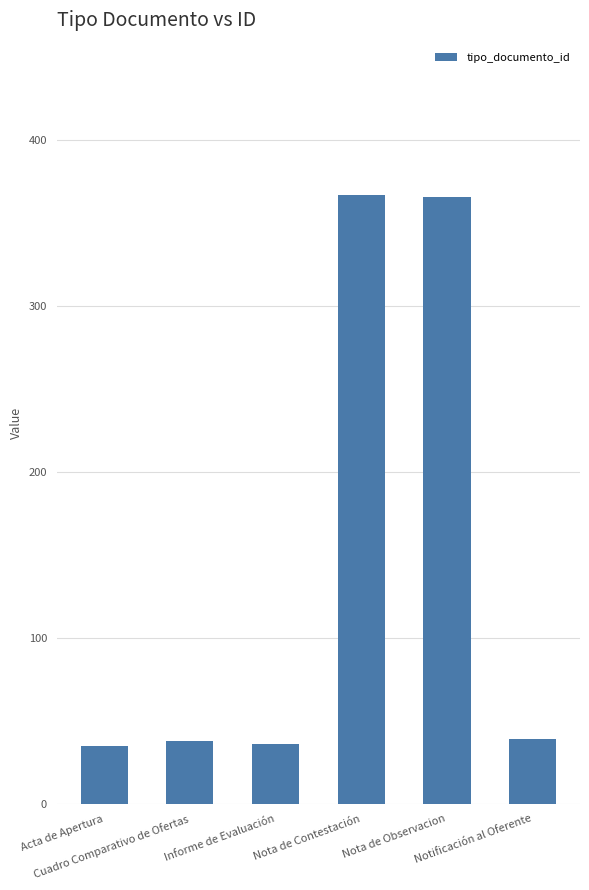

What is the sum of all values?

881